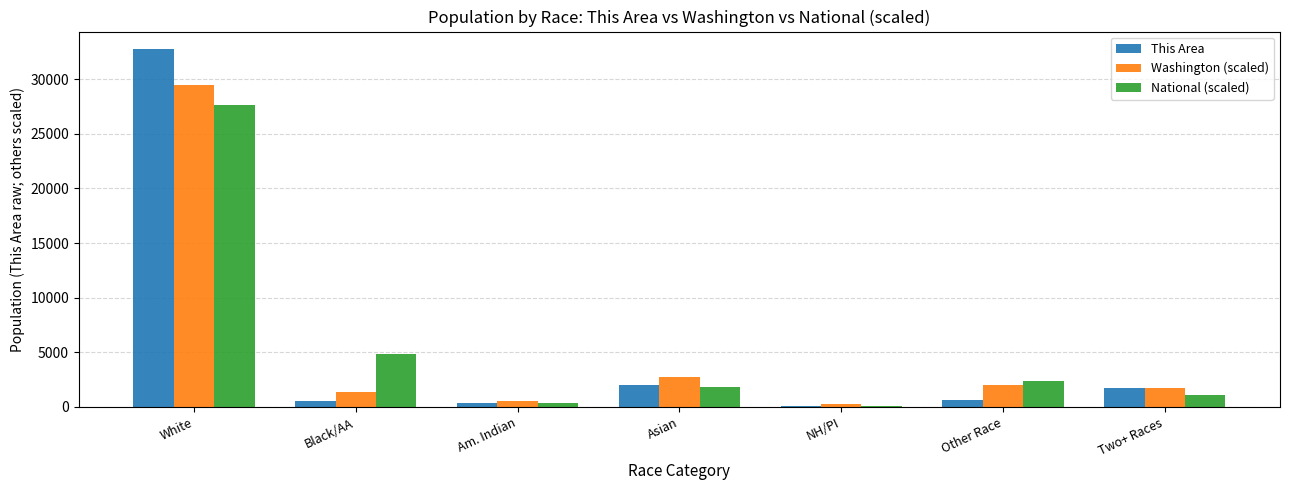

What is the sum of all Washington (scaled) values?

38133.0